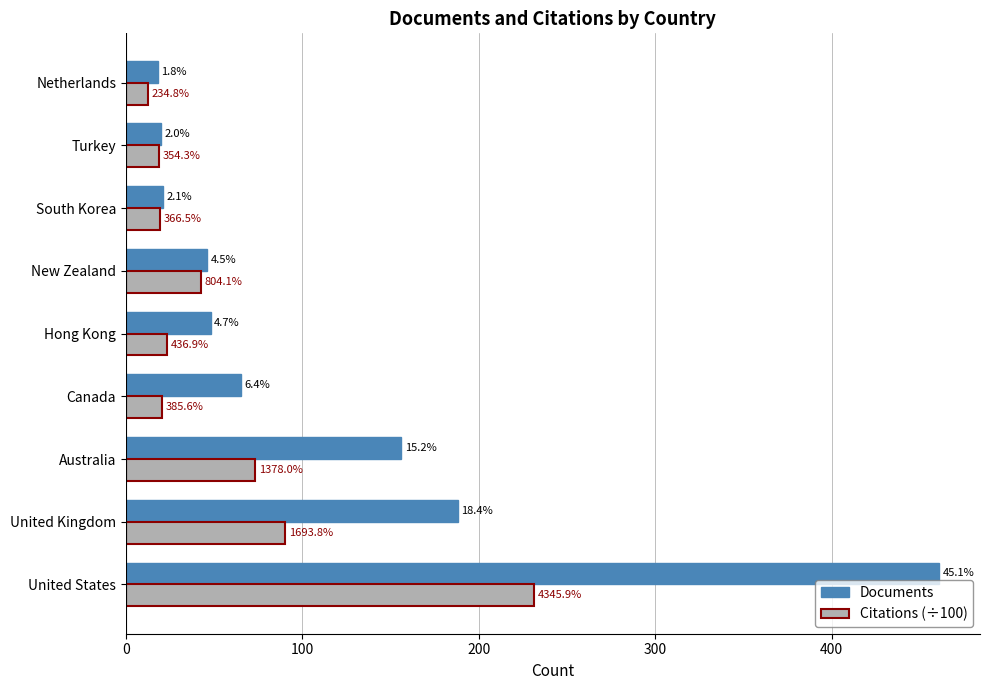

What are all the series names shown in the legend?

Documents, Citations (÷100)